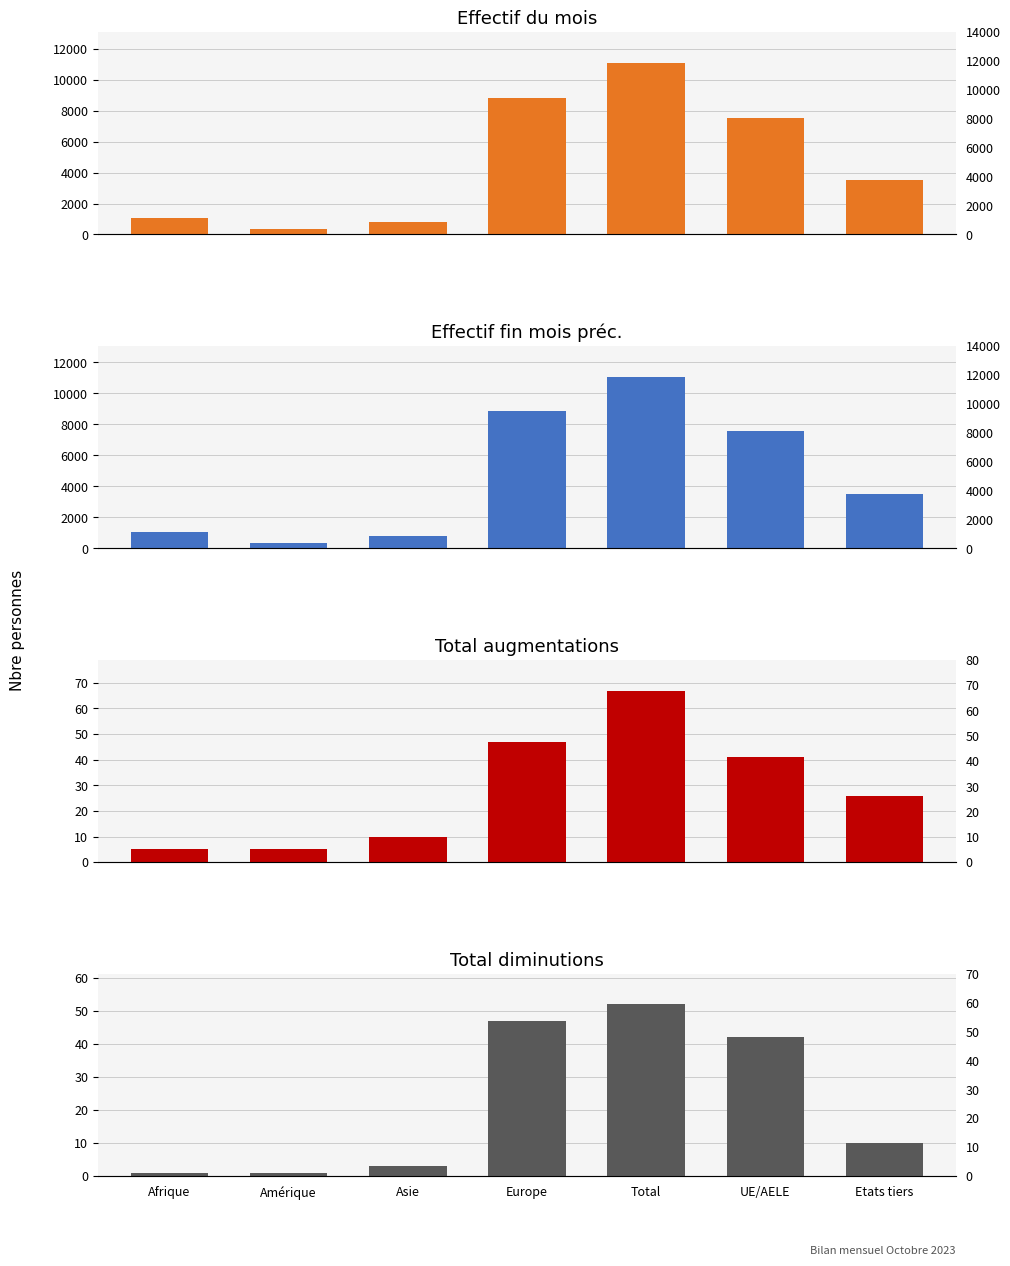

How many bars are there in each group?

4